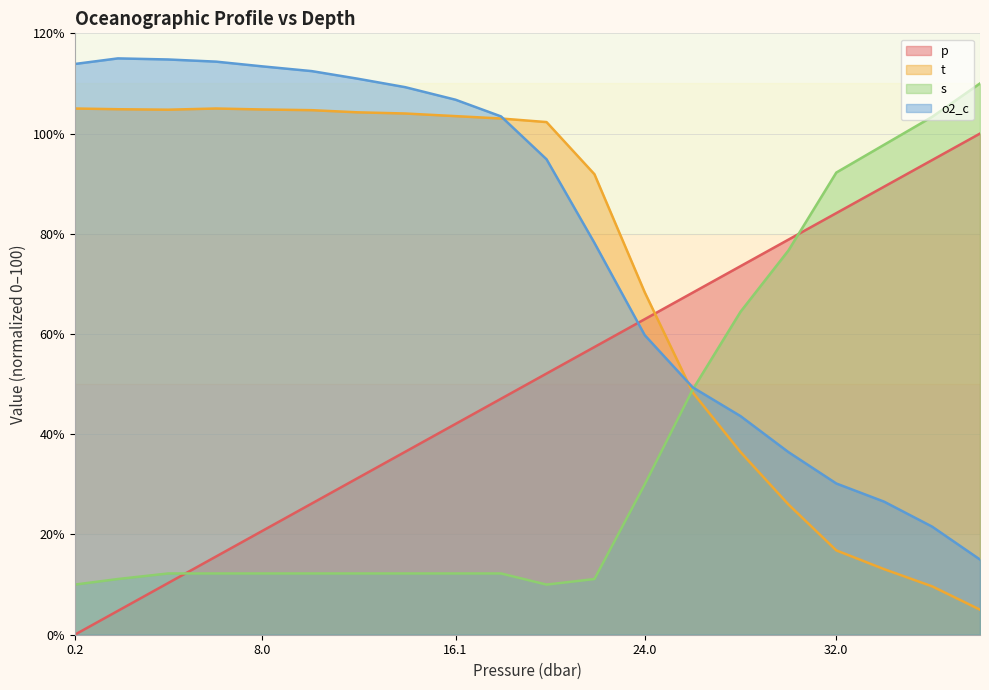

Reading left to right, transcribe all the data shown in this chart.

p: 0.2=0.0	2.0=4.8	4.1=10.3	6.1=15.6	8.0=20.6	10.1=26.2	12.0=31.2	14.0=36.5	16.1=42.1	18.0=47.1	19.9=52.1	21.9=57.4	24.0=63.0	26.0=68.3	28.0=73.5	30.0=78.8	32.0=84.1	34.0=89.4	36.0=94.7	38.0=100.0
t: 0.2=105.0	2.0=104.9	4.1=104.8	6.1=105.0	8.0=104.8	10.1=104.7	12.0=104.2	14.0=104.0	16.1=103.5	18.0=103.0	19.9=102.3	21.9=91.9	24.0=68.3	26.0=48.4	28.0=36.4	30.0=26.0	32.0=16.8	34.0=13.1	36.0=9.7	38.0=5.0
s: 0.2=10.0	2.0=11.1	4.1=12.2	6.1=12.2	8.0=12.2	10.1=12.2	12.0=12.2	14.0=12.2	16.1=12.2	18.0=12.2	19.9=10.0	21.9=11.1	24.0=30.0	26.0=48.9	28.0=64.4	30.0=76.7	32.0=92.2	34.0=97.8	36.0=103.3	38.0=110.0
o2_c: 0.2=113.9	2.0=115.0	4.1=114.8	6.1=114.4	8.0=113.4	10.1=112.5	12.0=111.0	14.0=109.3	16.1=106.8	18.0=103.4	19.9=94.9	21.9=78.2	24.0=59.8	26.0=49.4	28.0=43.6	30.0=36.4	32.0=30.2	34.0=26.5	36.0=21.6	38.0=15.0